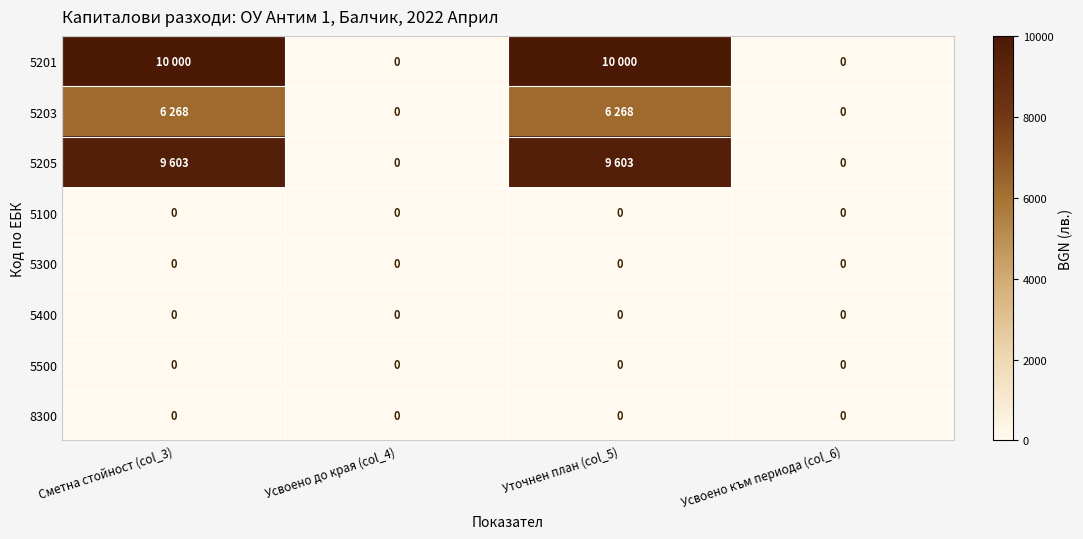

What is the total value across all series at Сметна стойност (col_3)?

25871